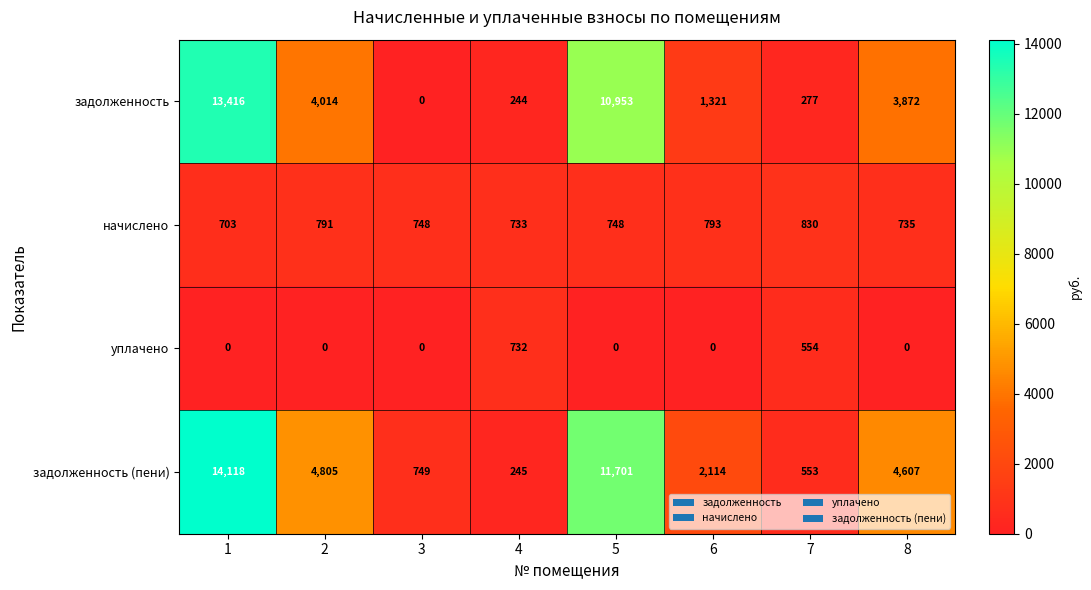

Read the задолженность value at 2.

4014